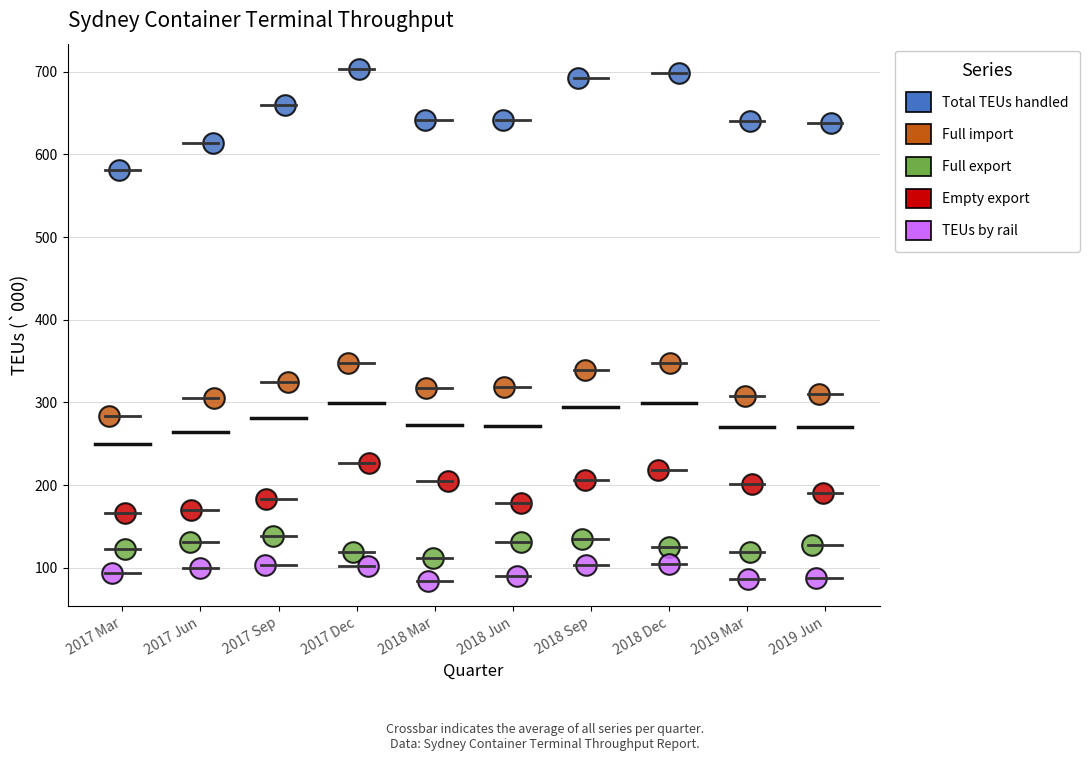

Which series contains the lowest Y value?

TEUs by rail